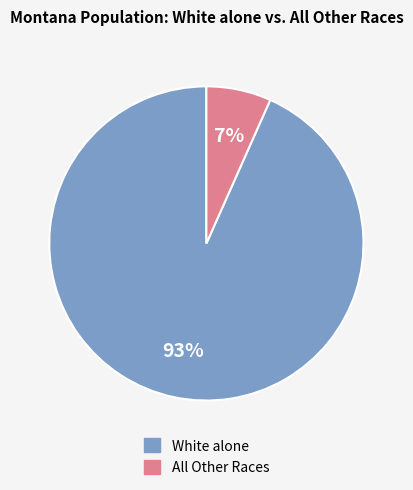

Is there a majority slice in this chart?

Yes